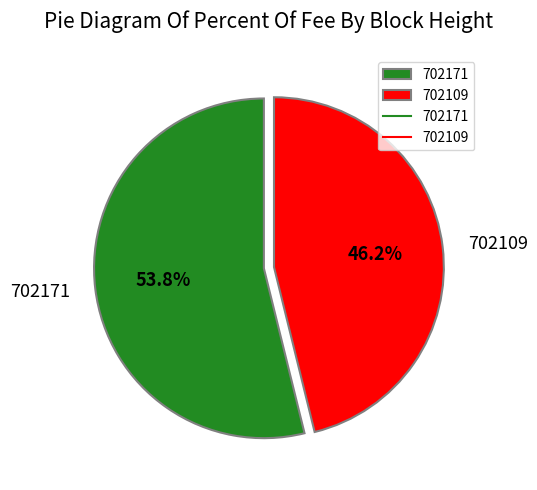

To the nearest percent, what is the average slice percentage?

50%